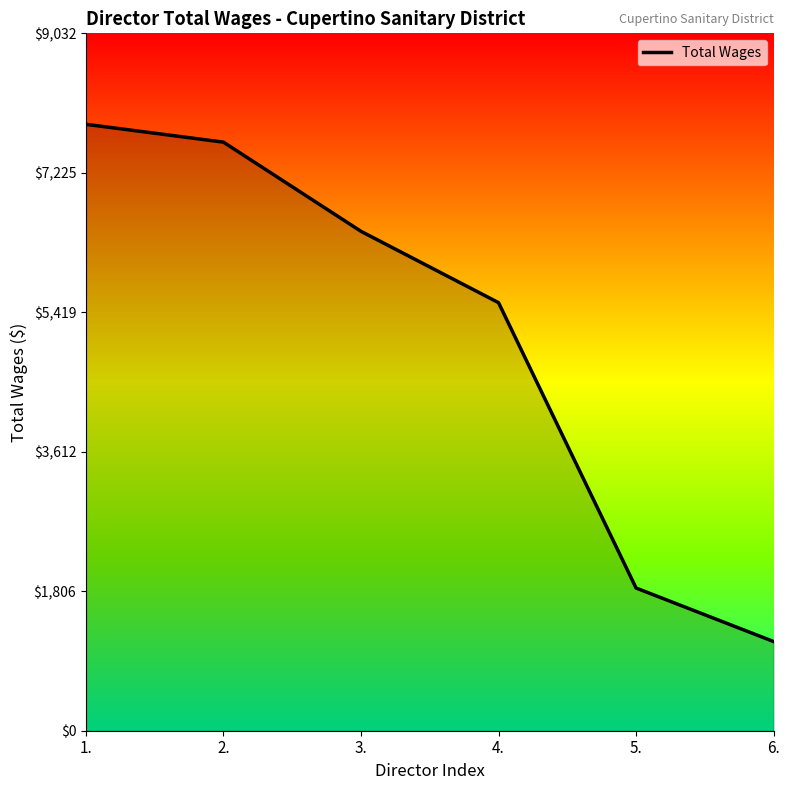

The chart shows a value of 1155 at 6.. True or false?

True